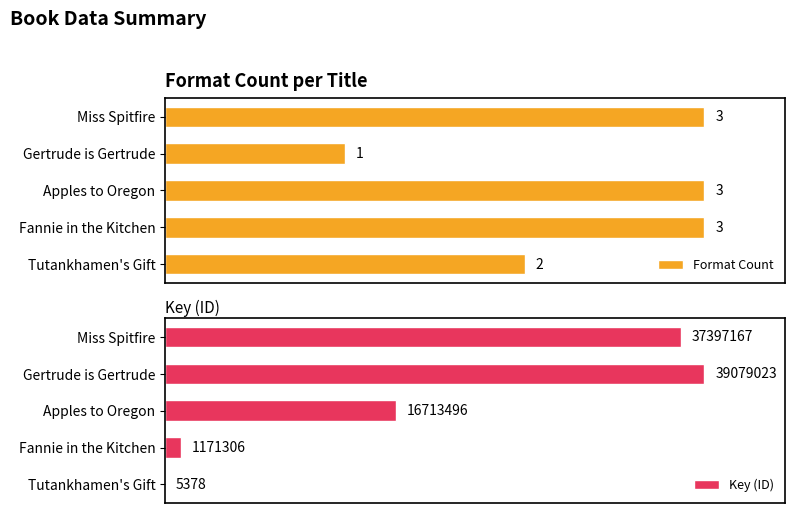

At which label does Format Count reach its minimum?

Gertrude is Gertrude